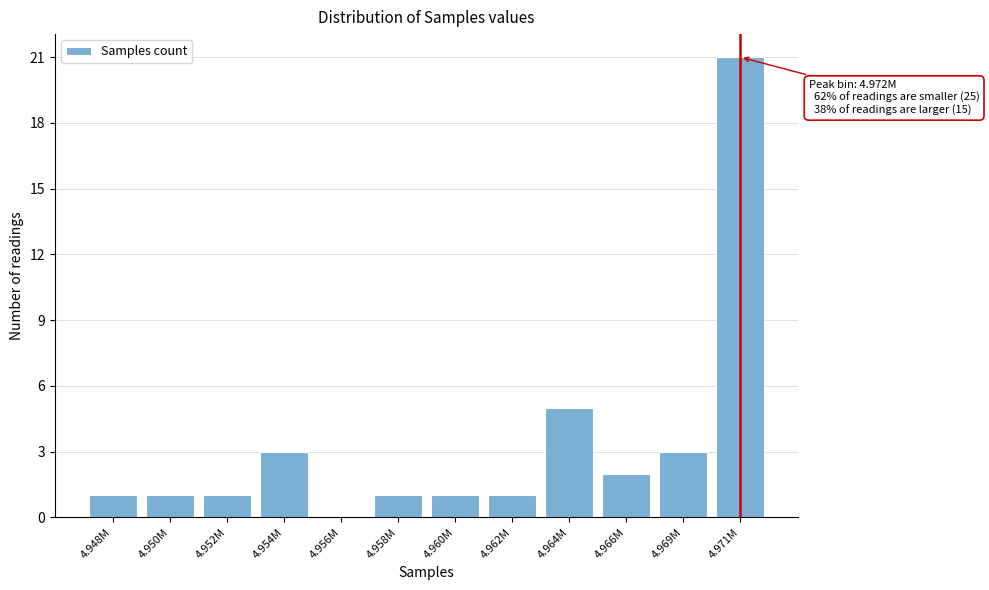

Reading left to right, what are all the values shown in this chart?

4.948M=1	4.950M=1	4.952M=1	4.954M=3	4.956M=0	4.958M=1	4.960M=1	4.962M=1	4.964M=5	4.966M=2	4.969M=3	4.971M=21